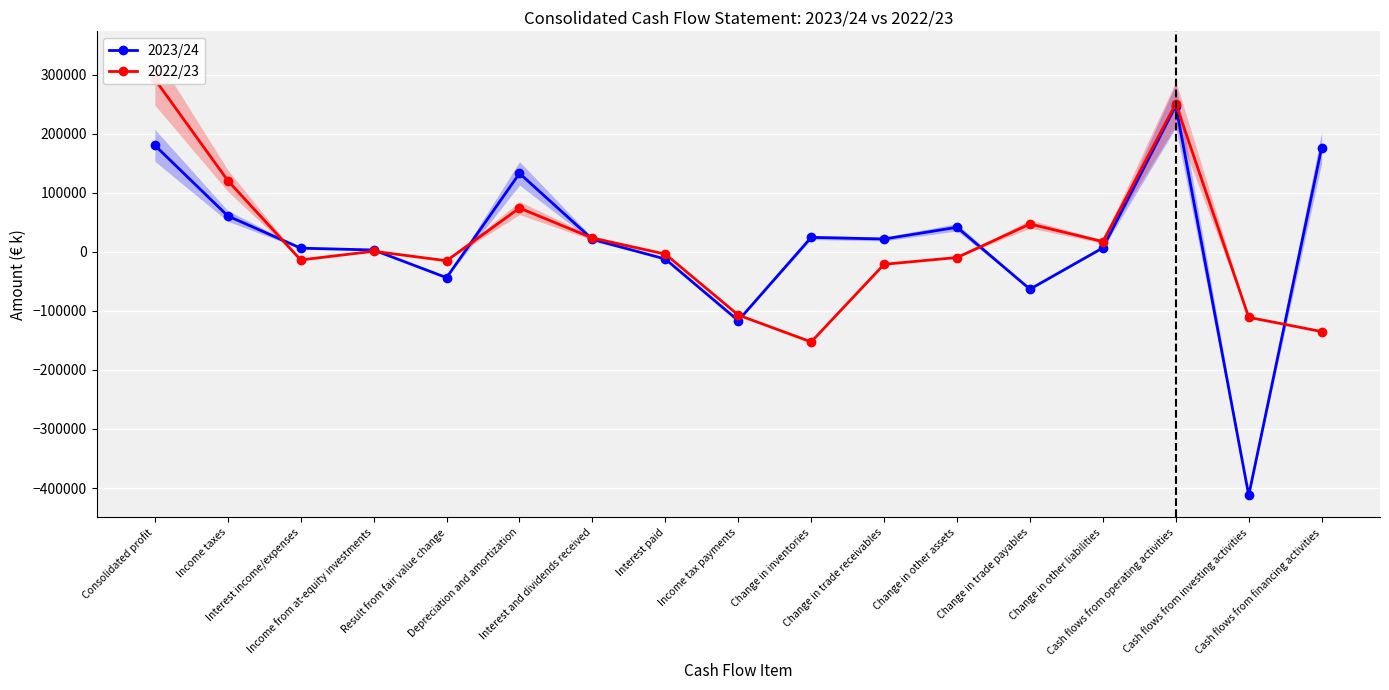

How many lines are shown in the chart?

2